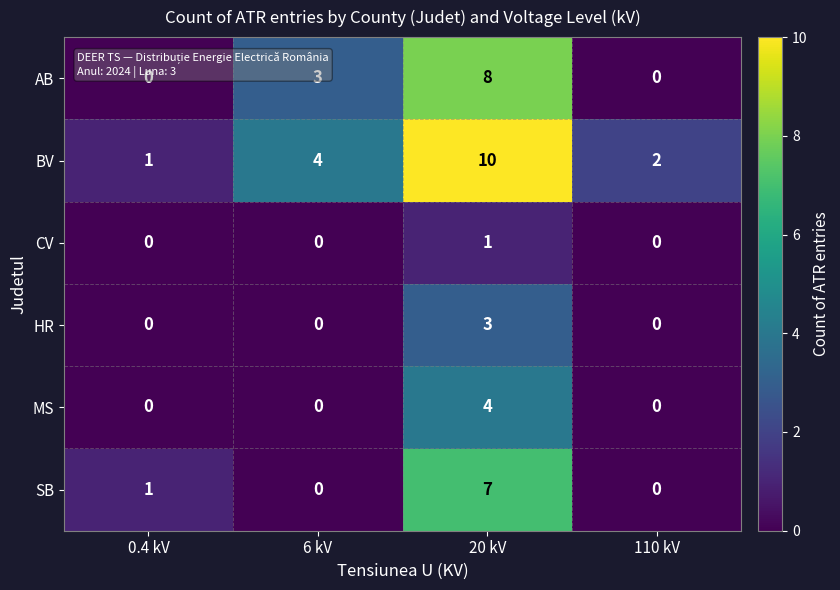

What is the sum of all BV values?

17